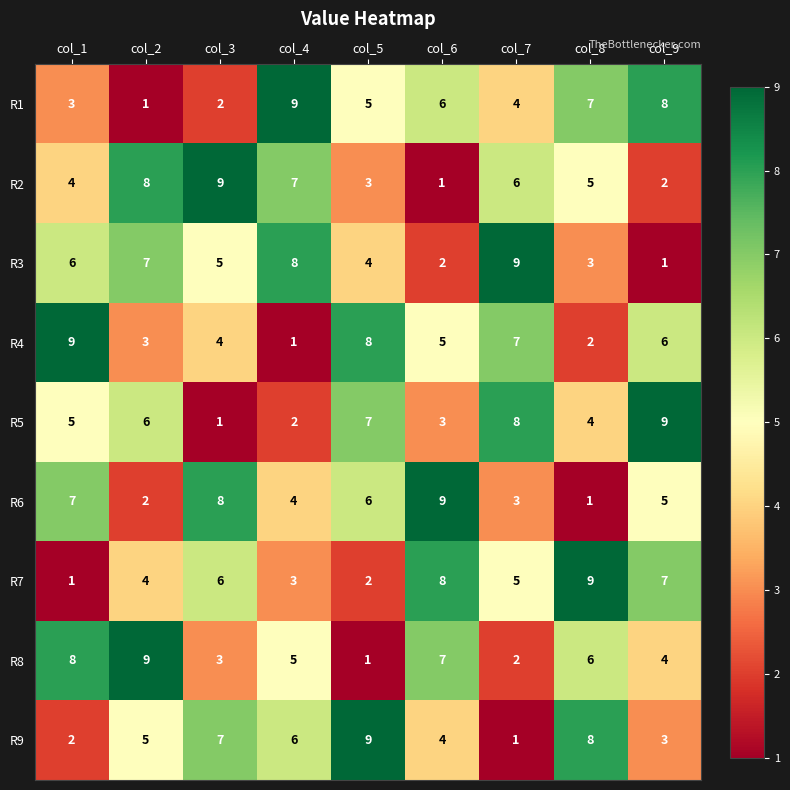

What is the difference between the second highest and second lowest values in the R4 series?

6